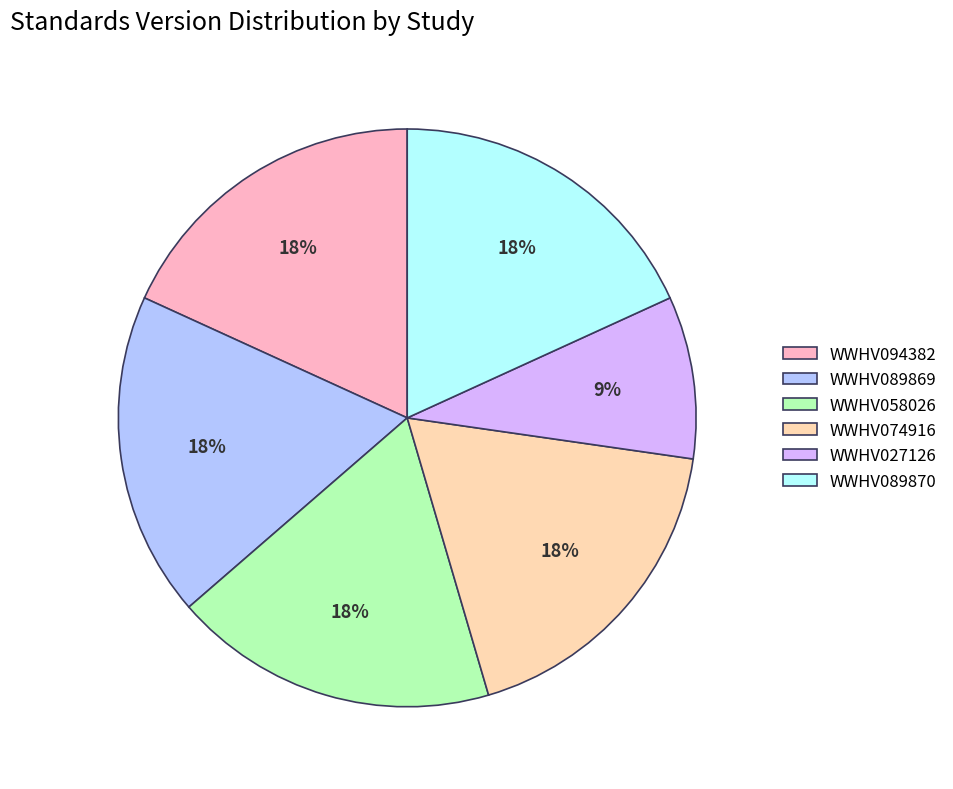

What is the smallest slice in the pie chart?

WWHV027126